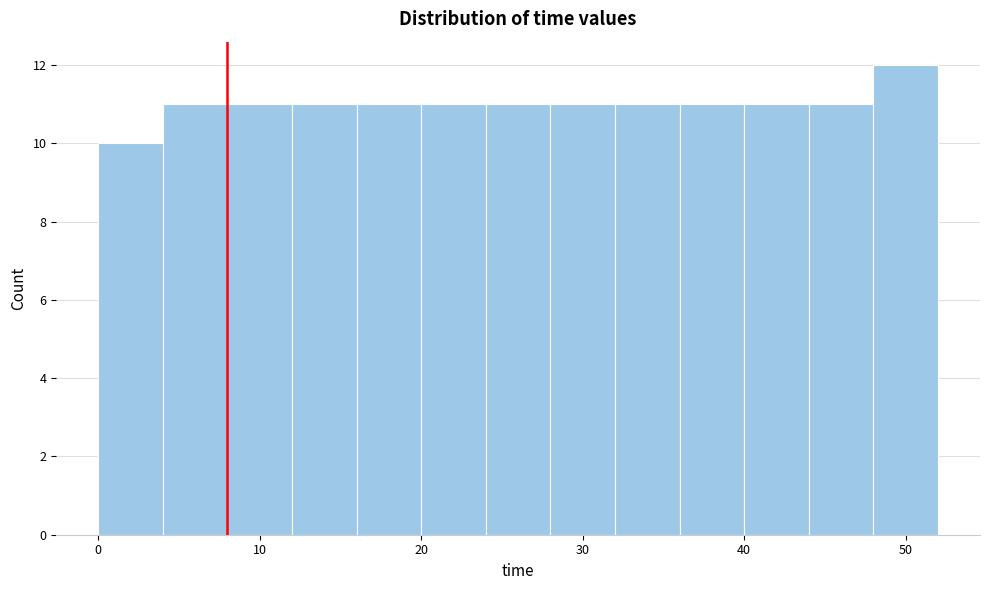

How tall is the bar that spans 44 to 48 on the x-axis? The values are not printed on the chart, so give them approximately, as read against the axis.

11